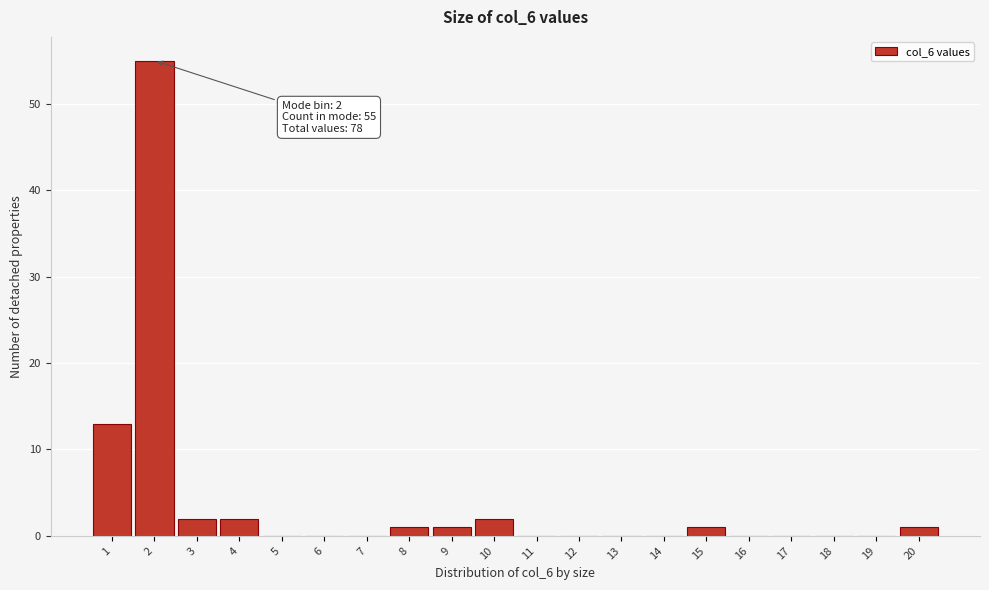

Over which range of the x-axis is the bar tallest?

1.5 to 2.5